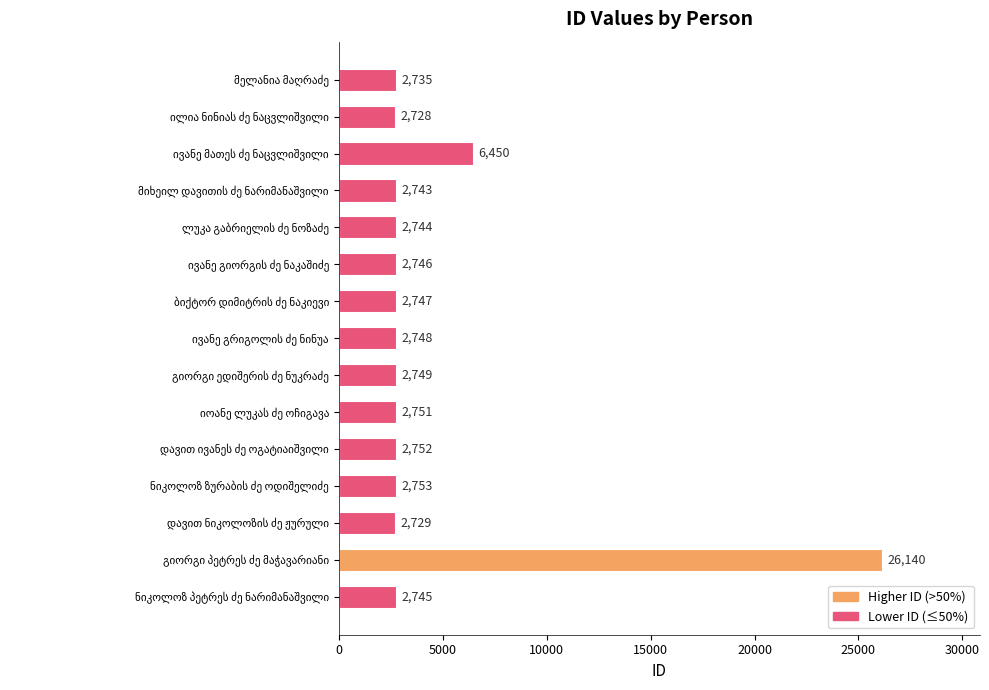

What is the difference between the maximum and second lowest values?

23411